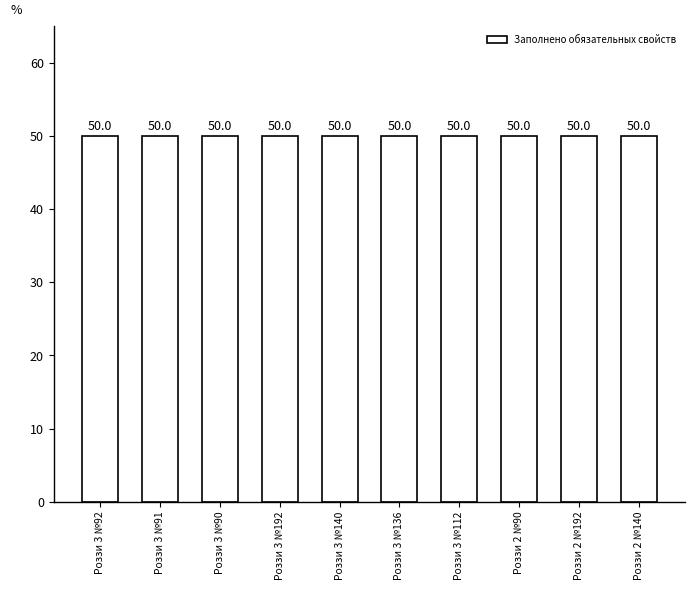

True or false: Всего свойств has a value of 79 at Рита 1с №1.

False